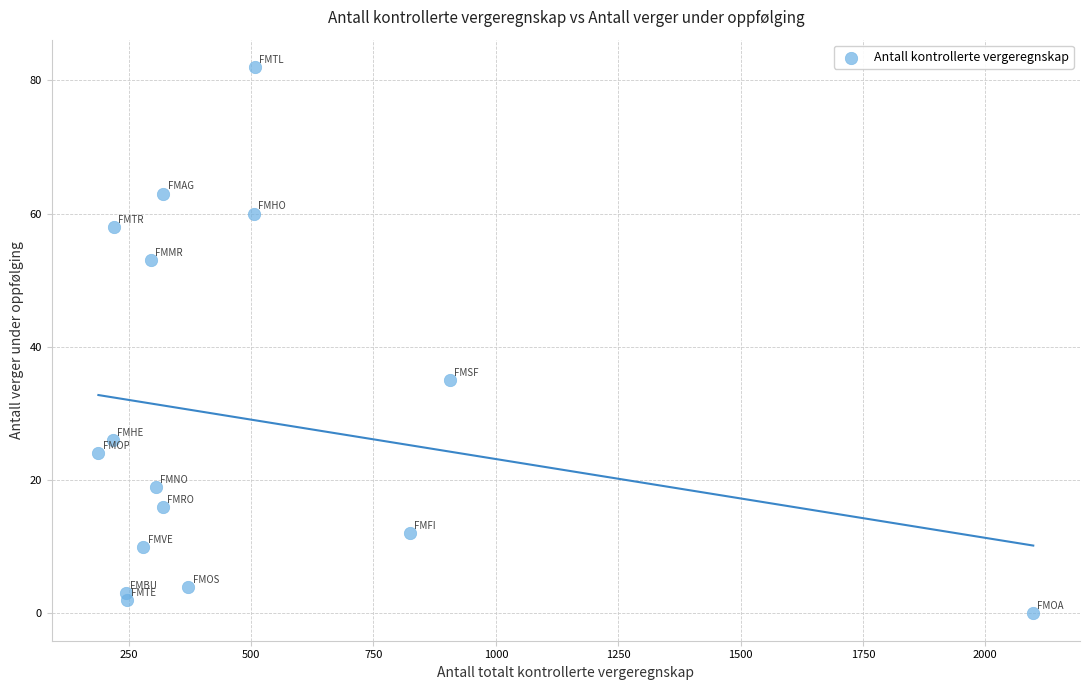

What is the range of X values (max minus min)?

1910